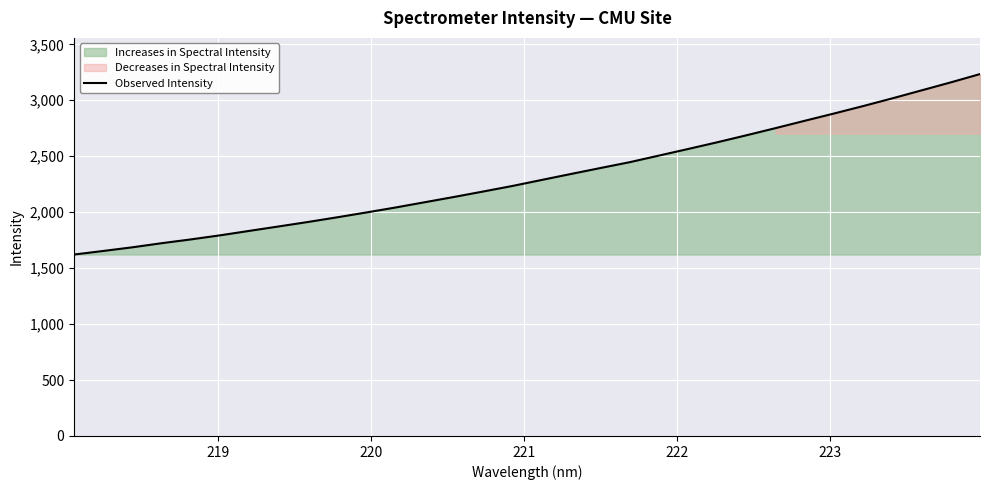

What is the highest value of the Observed Intensity series?

3234.2